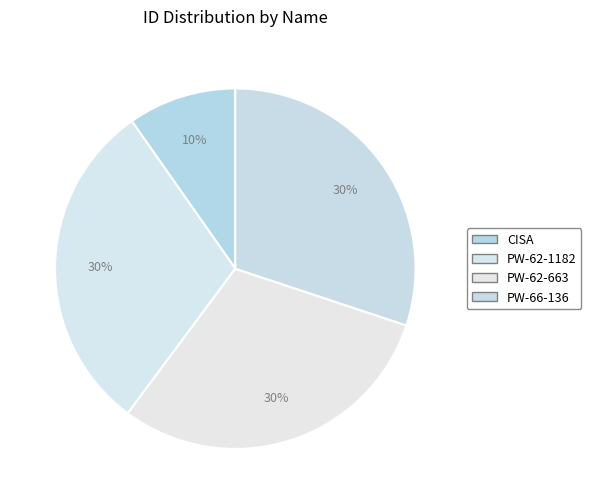

To the nearest percent, what is the difference between the largest and smallest slice percentages?

20%